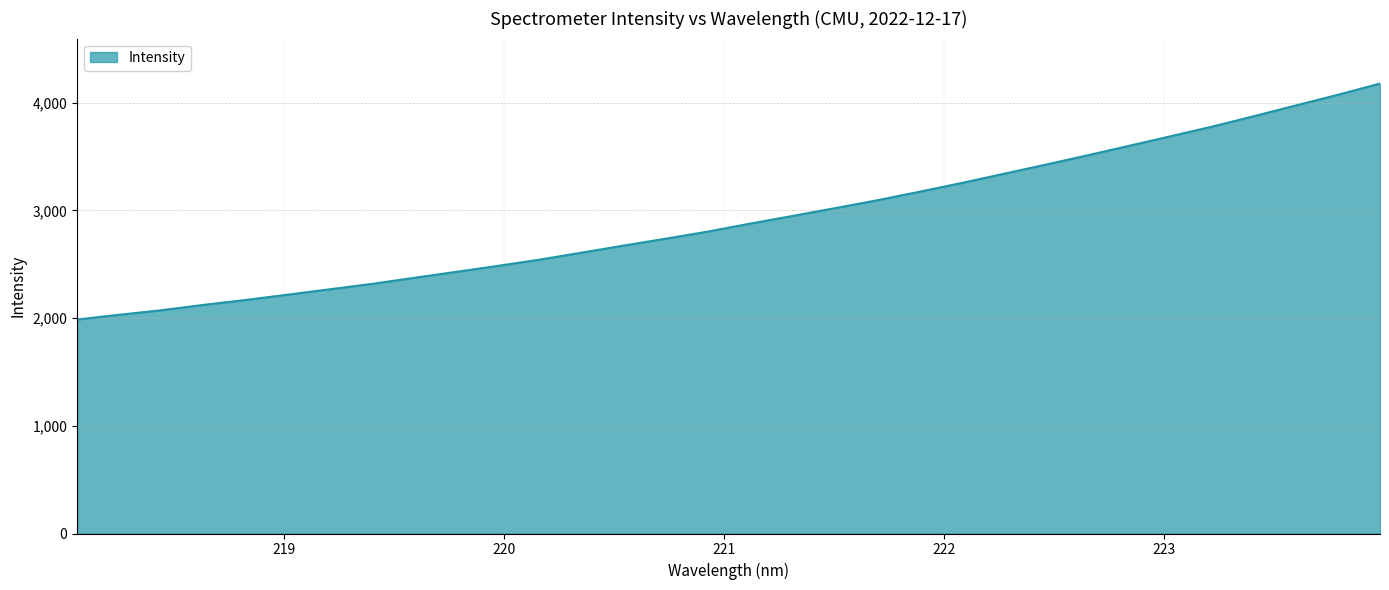

What is the greatest value displayed?

4178.3